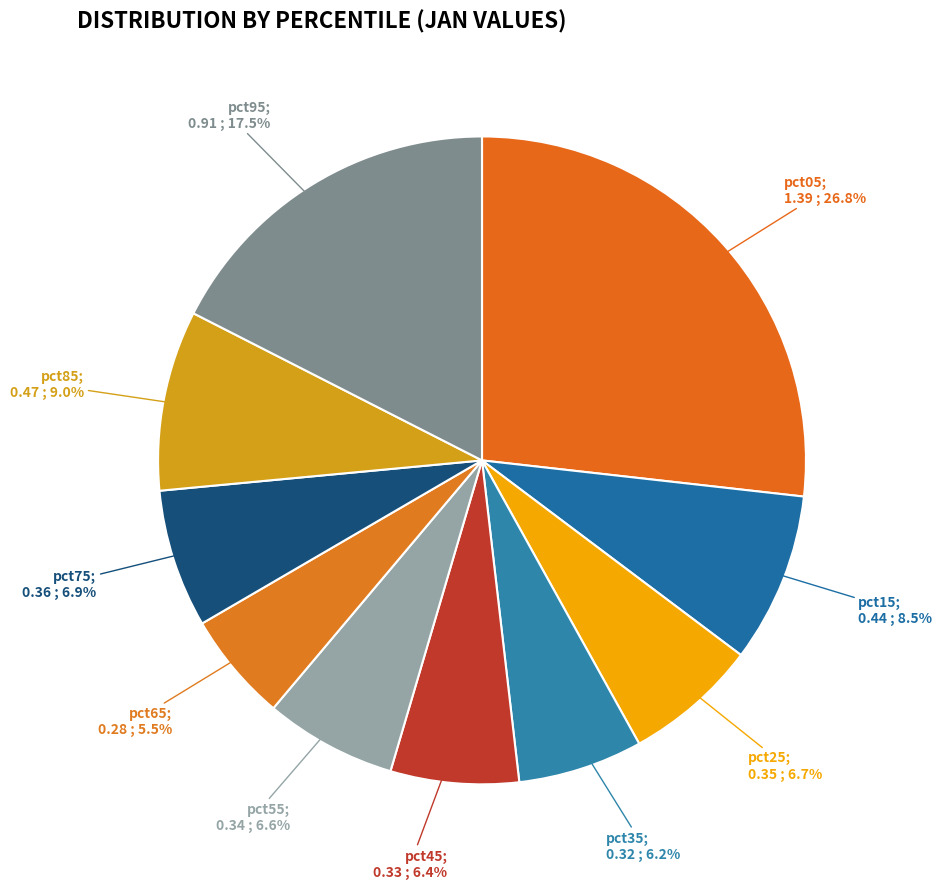

Count the number of slices in the pie.

10